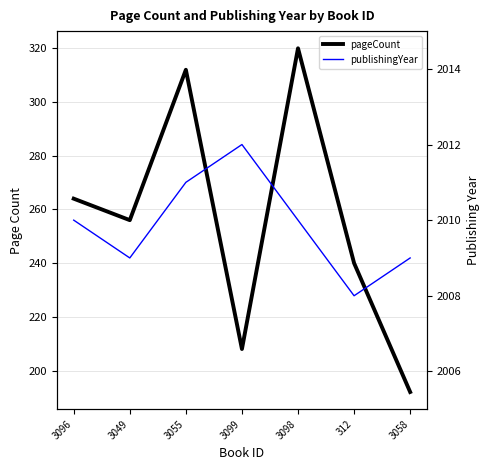

How many lines are shown in the chart?

2